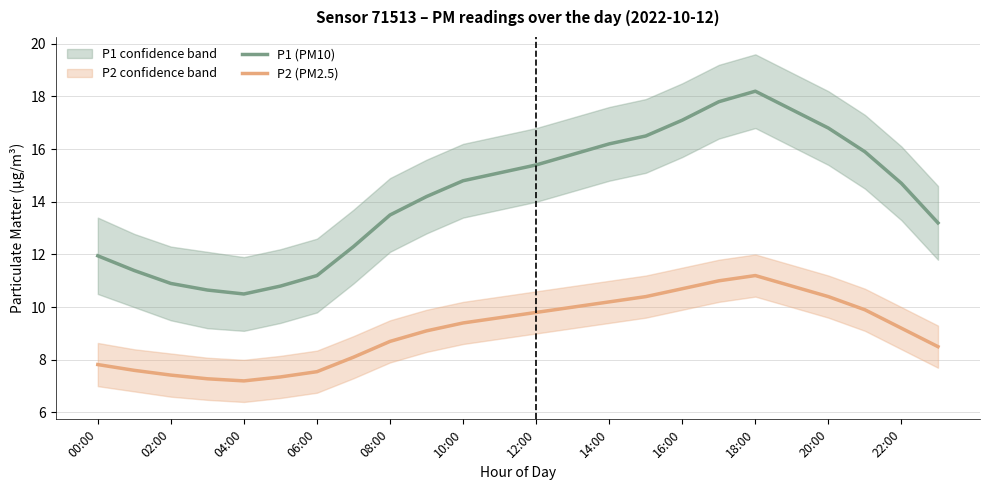

True or false: P1 (PM10) and P2 (PM2.5) intersect in this chart.

False